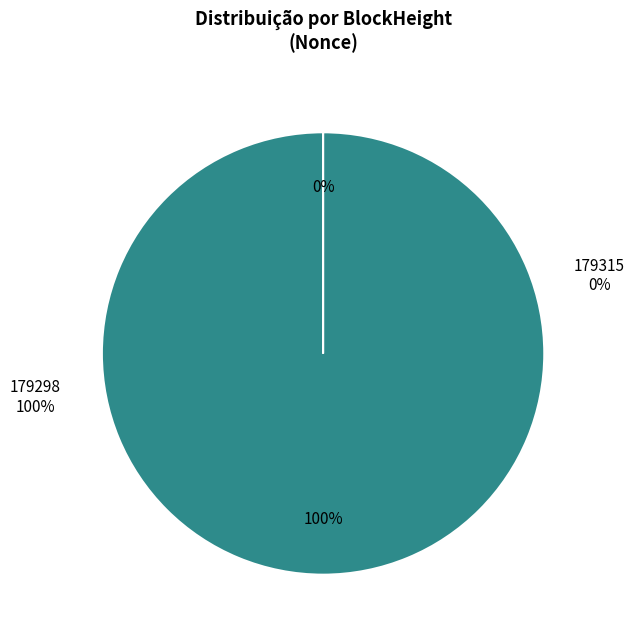

Is it true that 179298 is 100% of the pie?

True